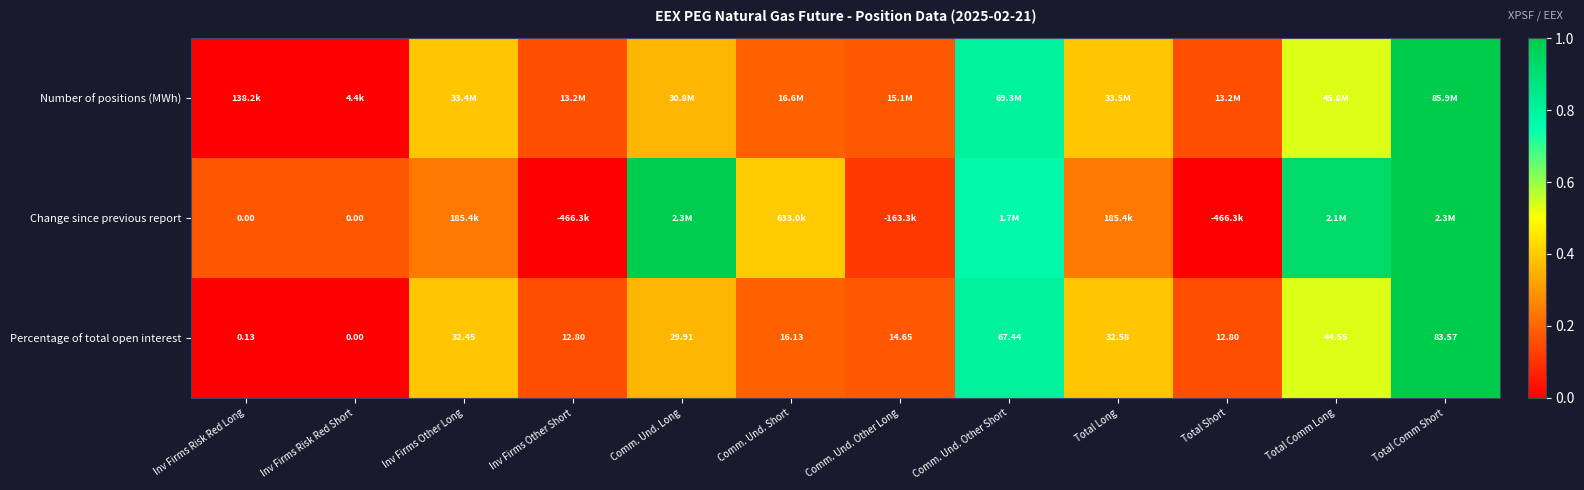

At which label does Percentage of total open interest first exceed 29?

Inv Firms Other Long